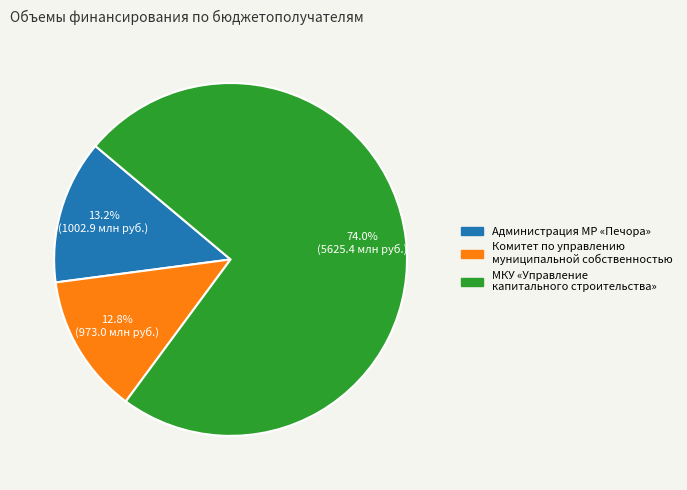

Does any single category account for the majority?

Yes